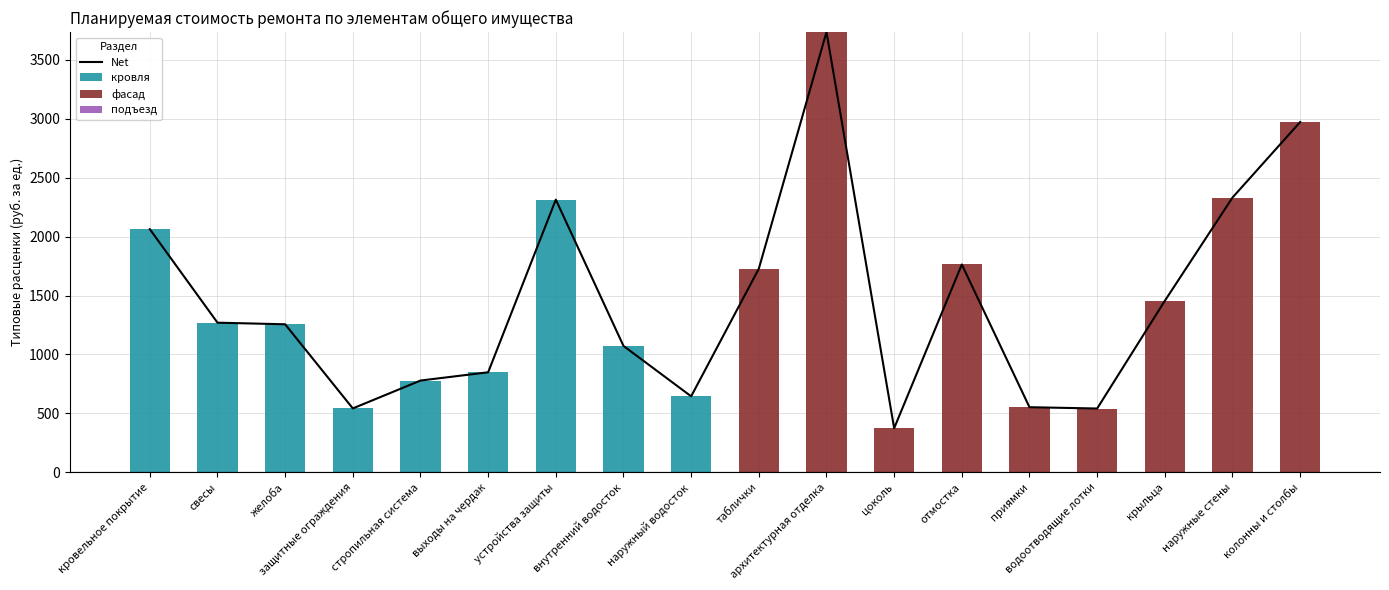

What is the average value of the фасад series?

858.4